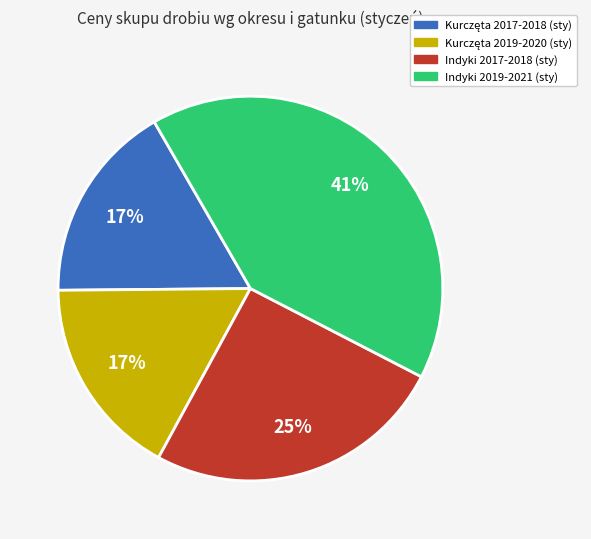

Is there any slice that represents more than half of the pie?

No